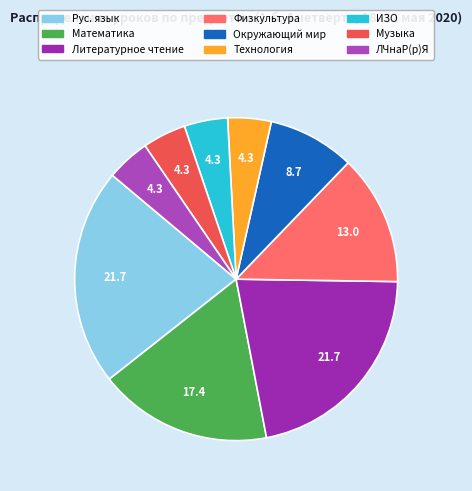

Is there a majority slice in this chart?

No